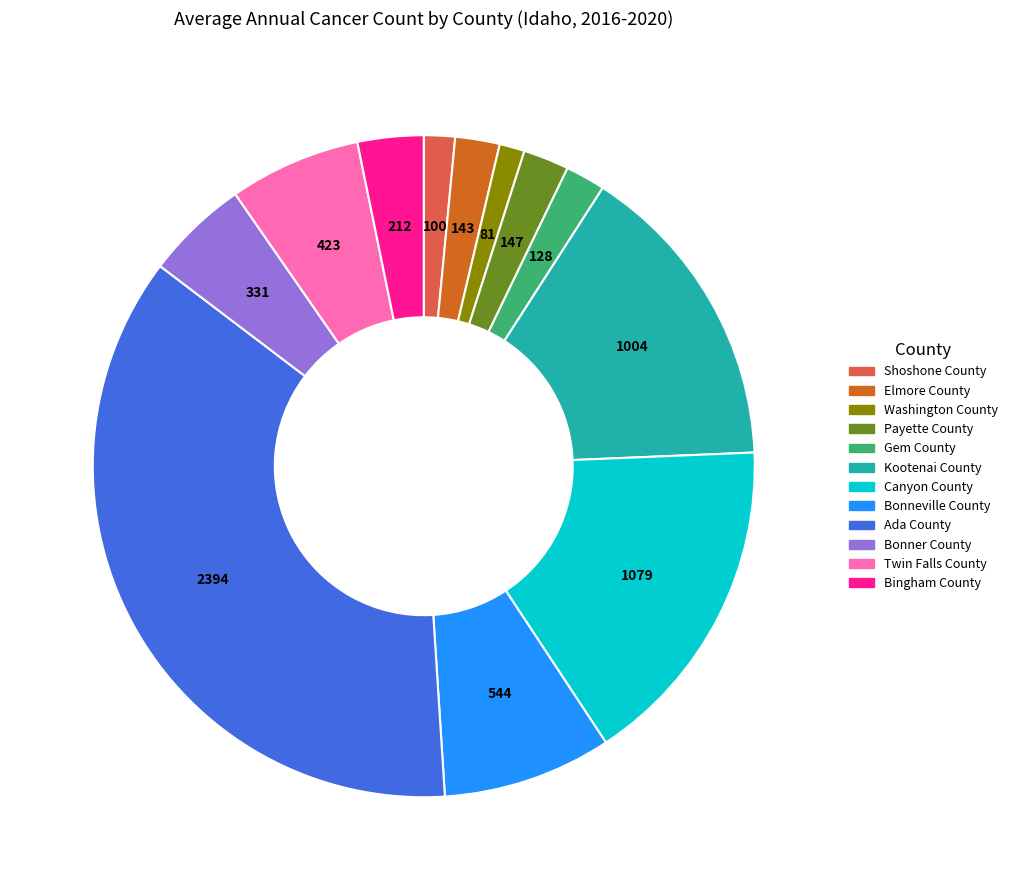

The Bonneville County slice represents 18% of the pie. True or false?

False